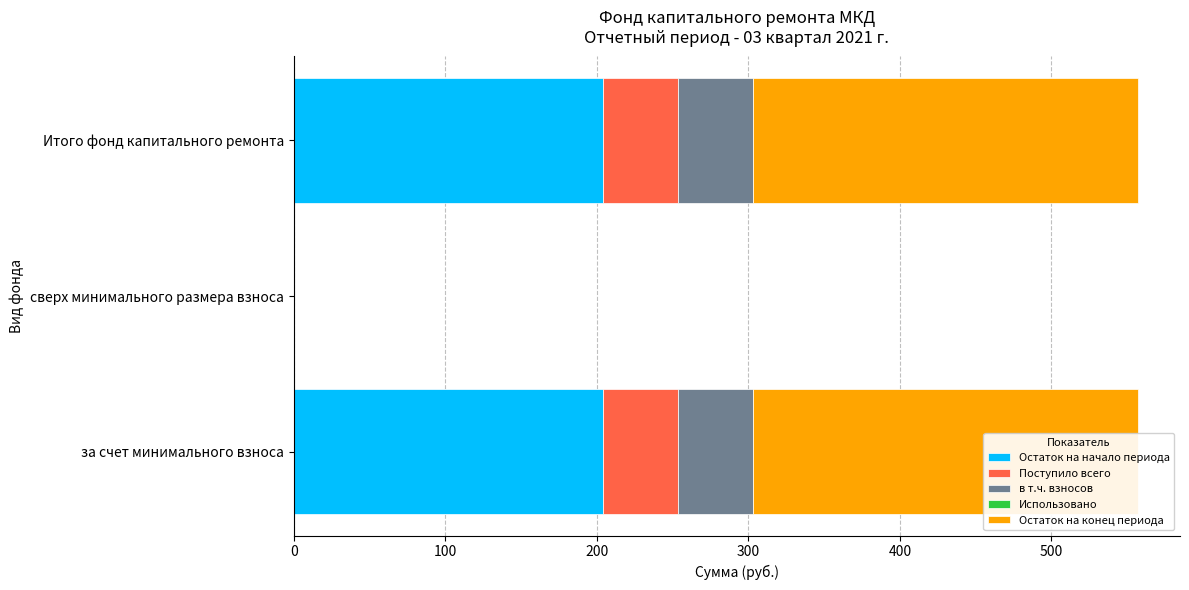

How many data points in Остаток на начало периода are above 204?

2